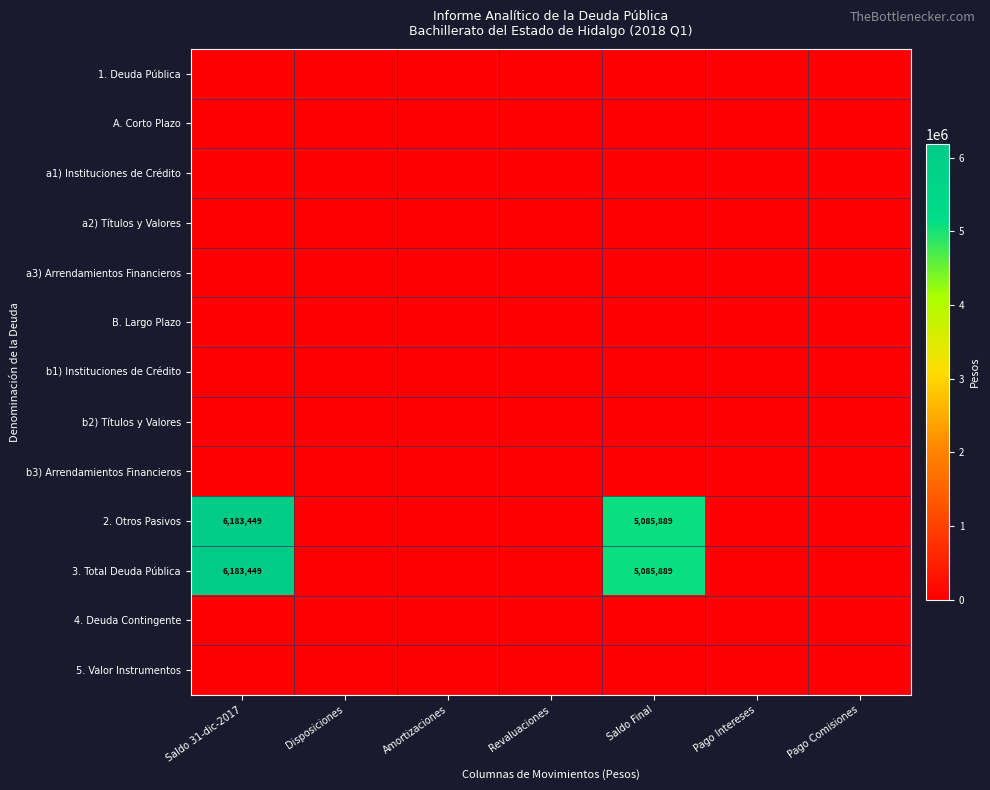

List the series in order of their peak value, lowest first.

1. Deuda Pública, A. Corto Plazo, a1) Instituciones de Crédito, a2) Títulos y Valores, a3) Arrendamientos Financieros, B. Largo Plazo, b1) Instituciones de Crédito, b2) Títulos y Valores, b3) Arrendamientos Financieros, 4. Deuda Contingente, 5. Valor Instrumentos, 2. Otros Pasivos, 3. Total Deuda Pública